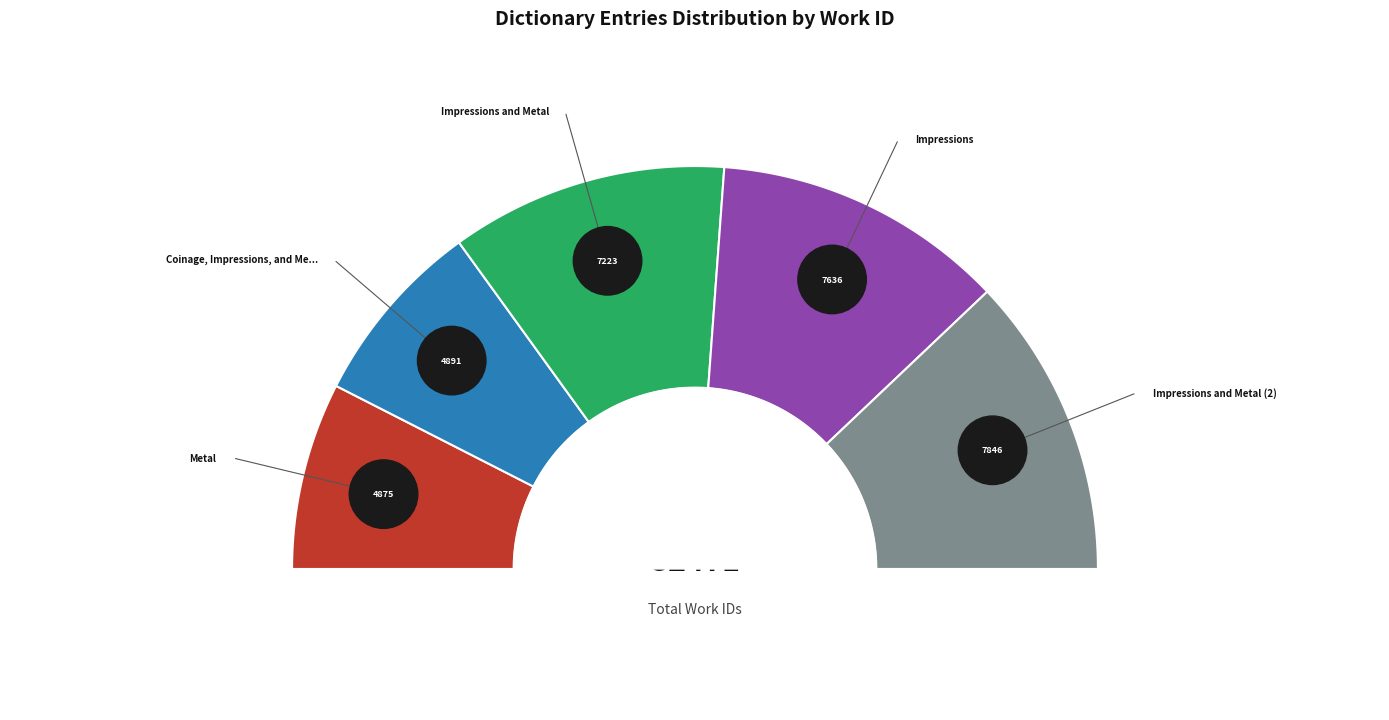

True or false: Coinage, Impressions, and Metal accounts for 21% of the total.

False